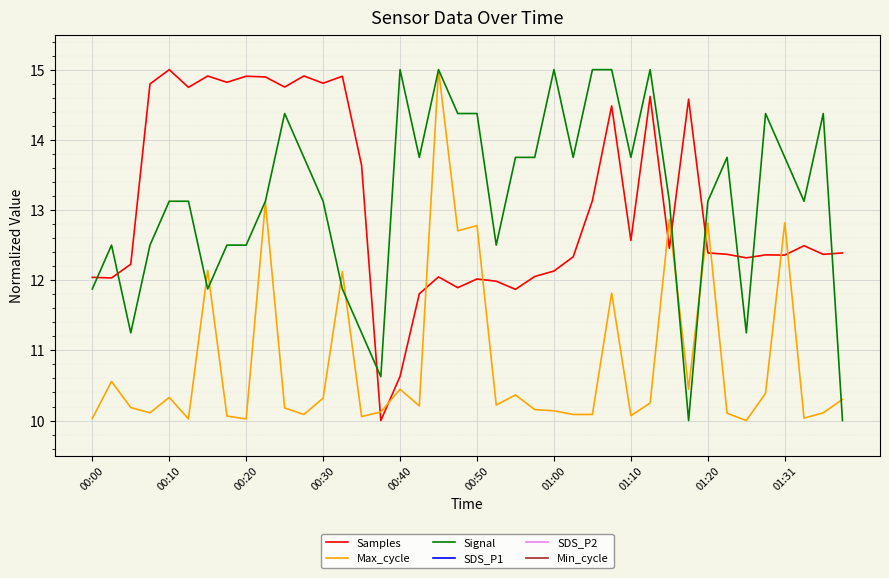

Which category has the lowest value across all series?

00:00